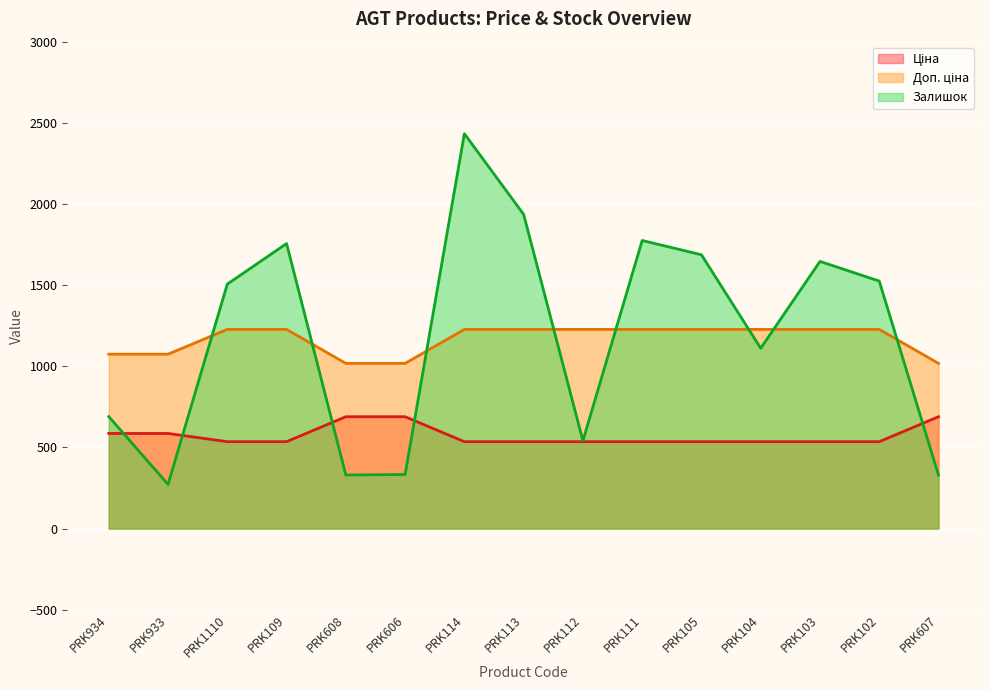

Which series changed the most between PRK113 and PRK111?

Залишок